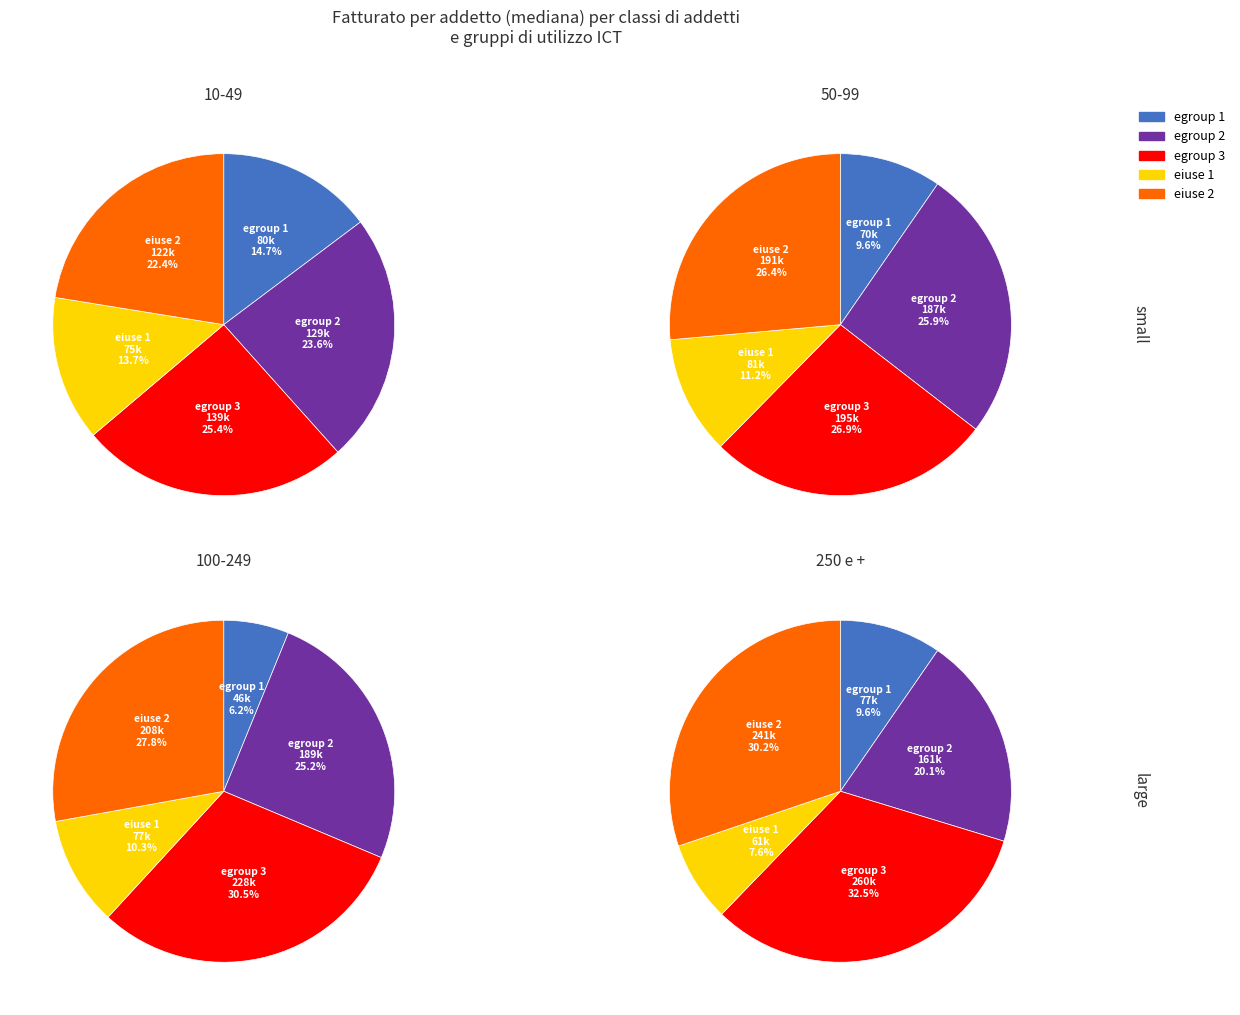

To the nearest percent, what is the difference between the egroup_1 and egroup_3 slice percentages?

11%